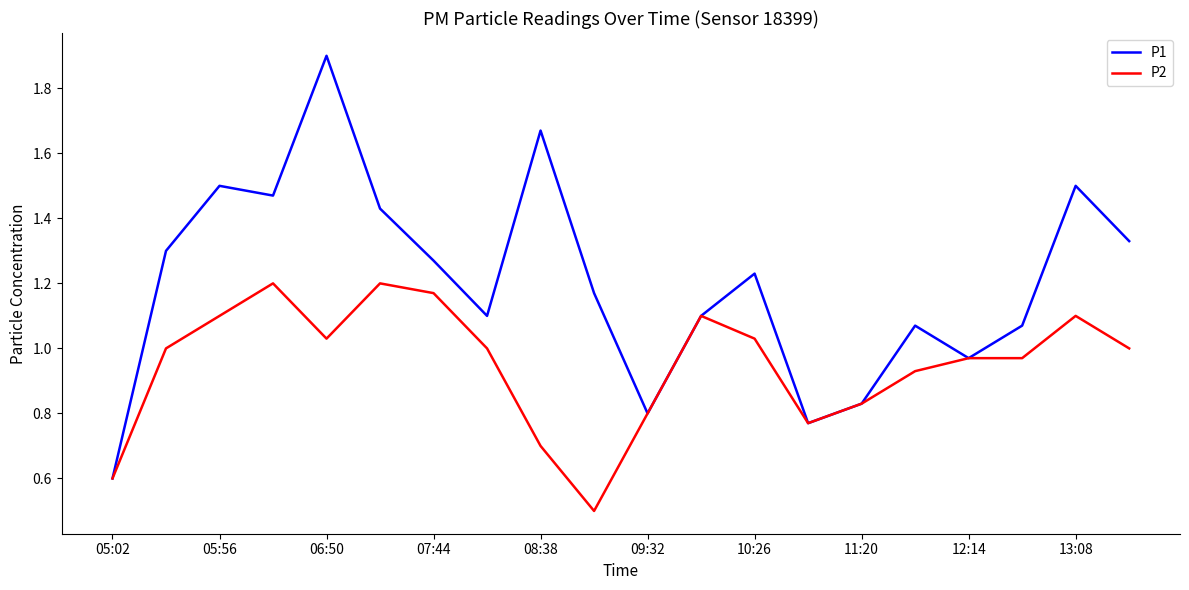

Rank the series by their maximum value, from lowest to highest.

P2, P1